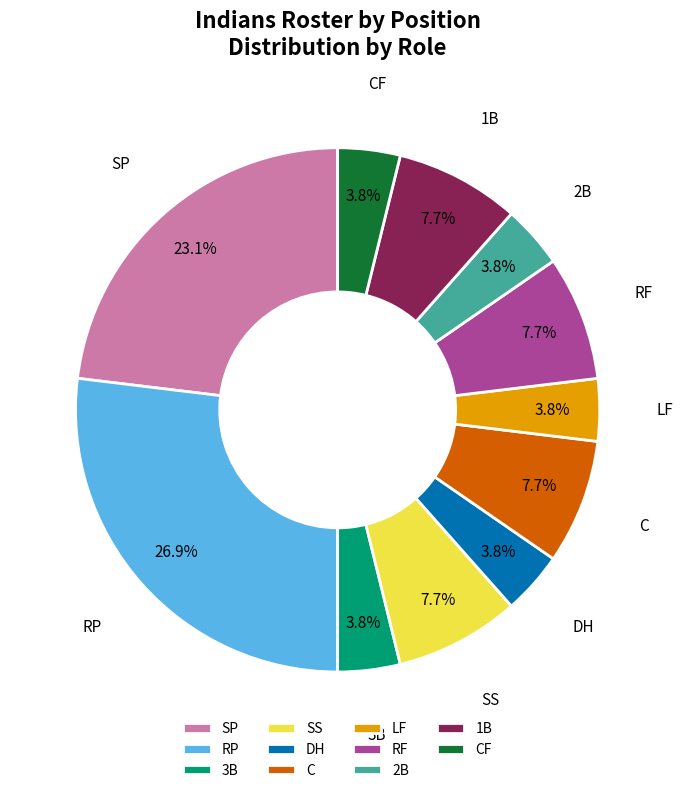

To the nearest percent, what is the difference between the largest and smallest slice percentages?

23%